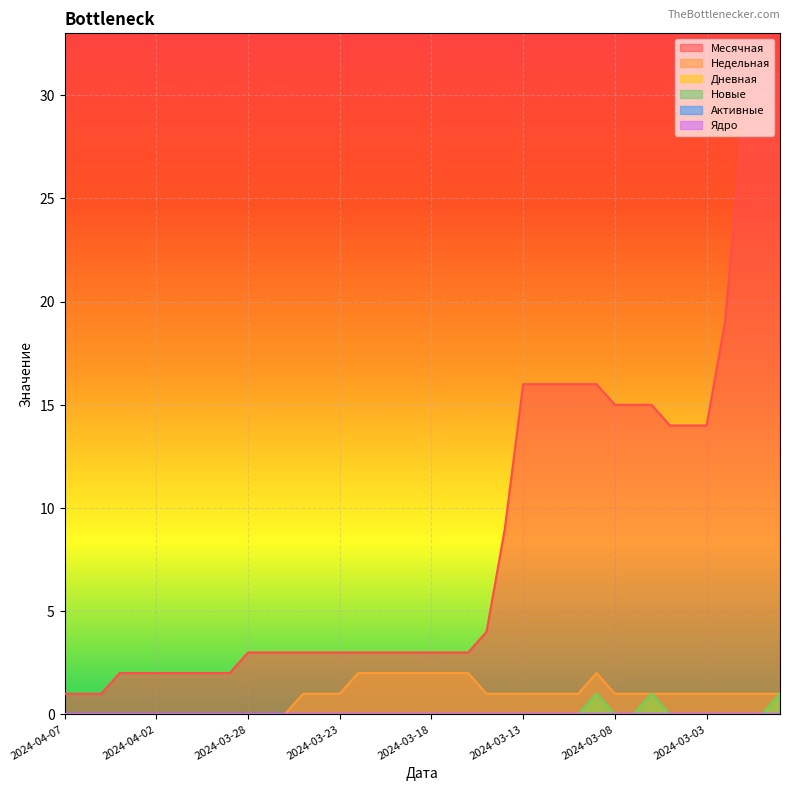

Which series has the widest spread of values?

Месячная